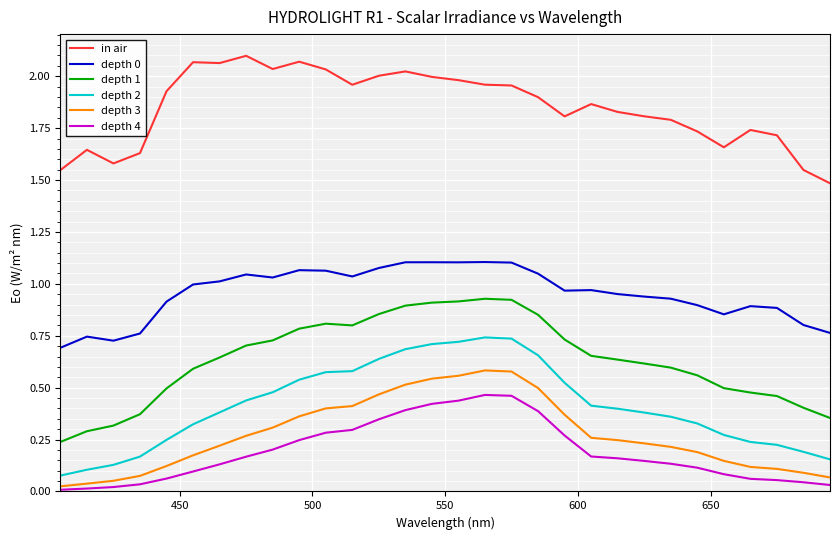

Which series has the largest total across all categories?

in air